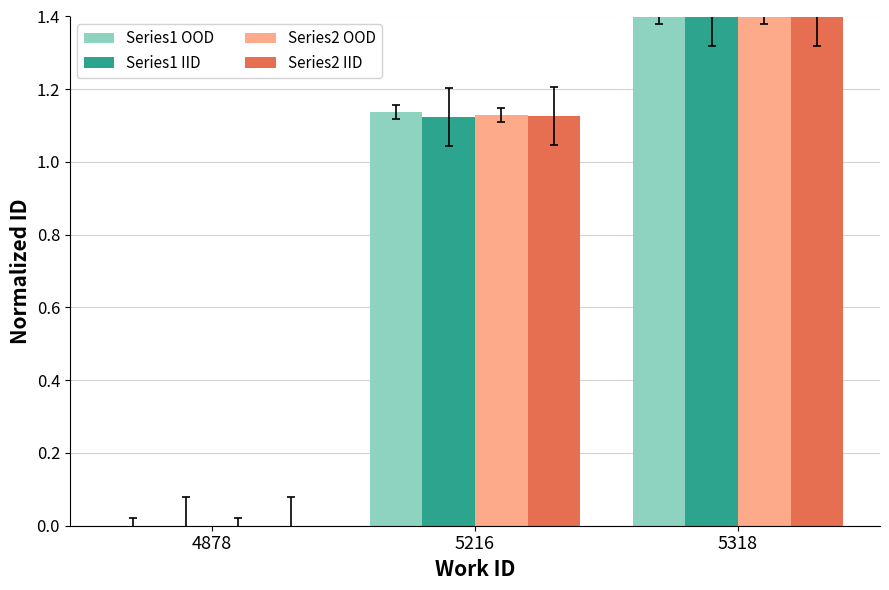

The value of Series2 IID at 5318 is 2.1. True or false?

False